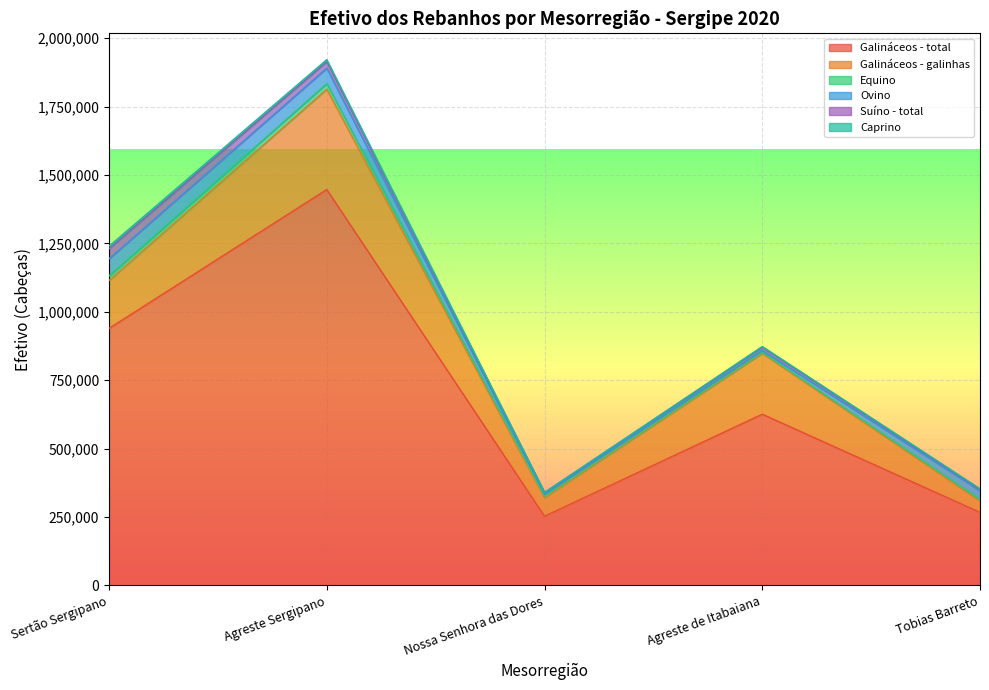

Read the Ovino value at Nossa Senhora das Dores, to the nearest 100.

8100